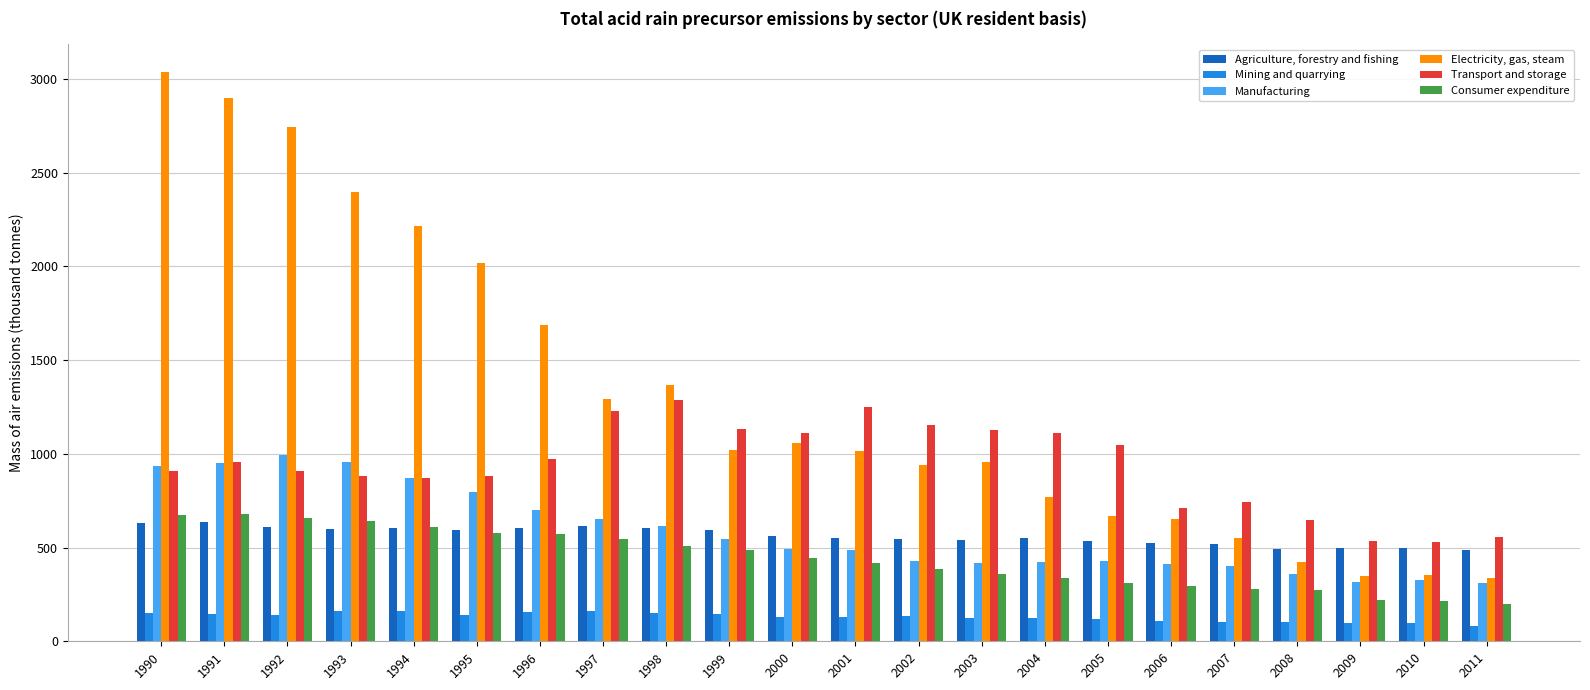

The value of Mining and quarrying at 1994 is 161.8. True or false?

True